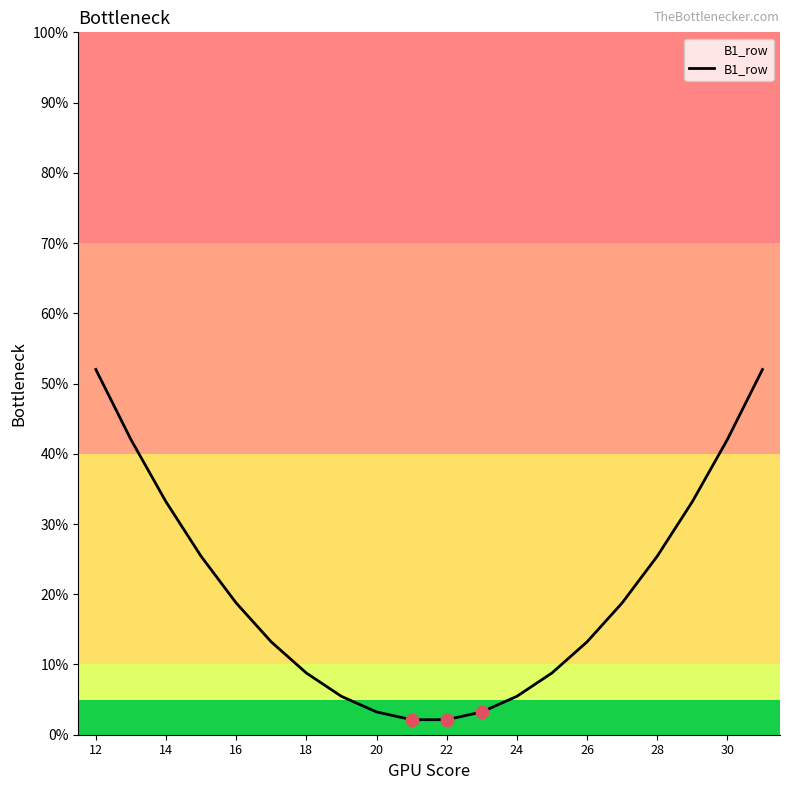

What is the difference between the maximum and minimum values?

49.9